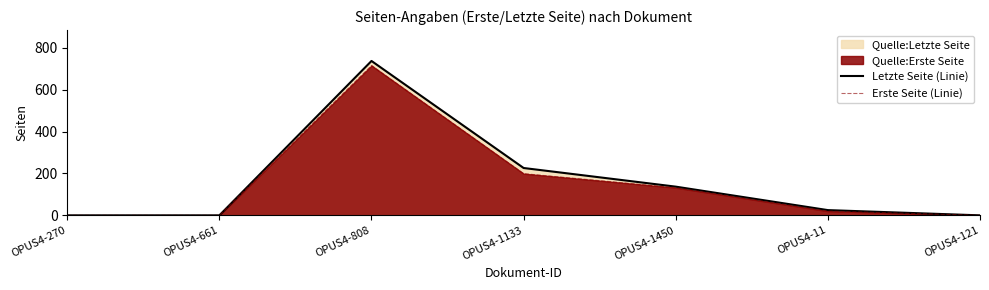

Rank the series at OPUS4-270 from lowest to highest value.

Letzte Seite (Linie), Erste Seite (Linie)